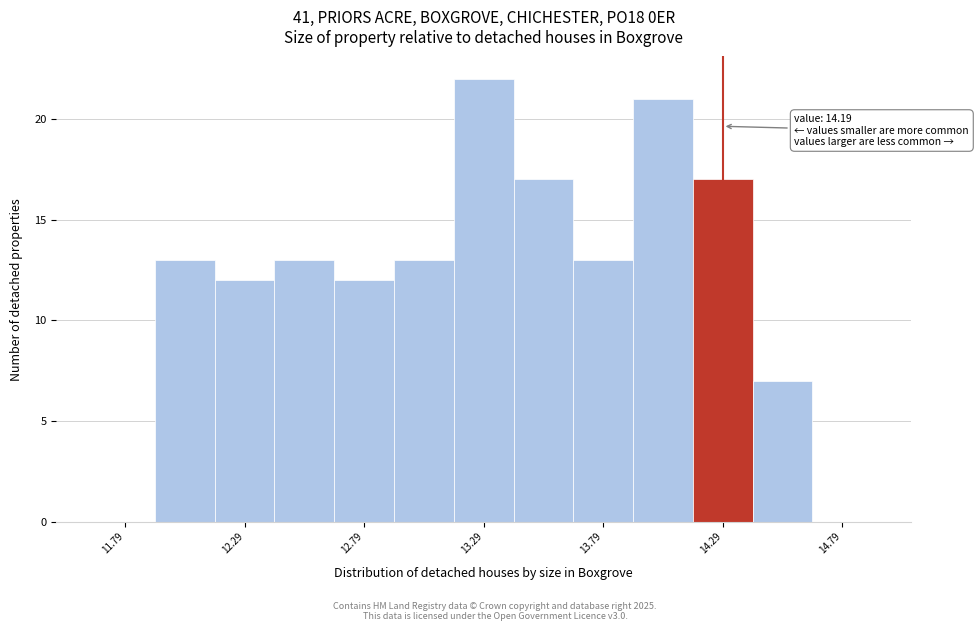

Which range on the x-axis has the tallest bar?

13.17 to 13.42